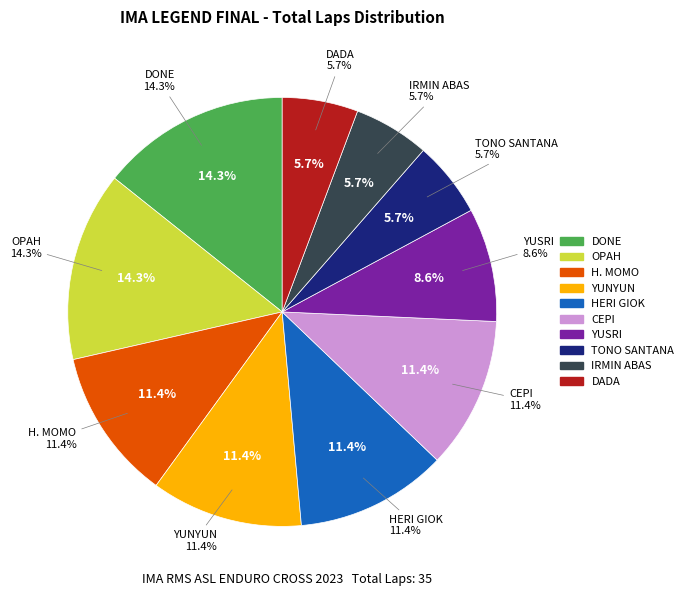

Is it true that YUNYUN is 11% of the pie?

True